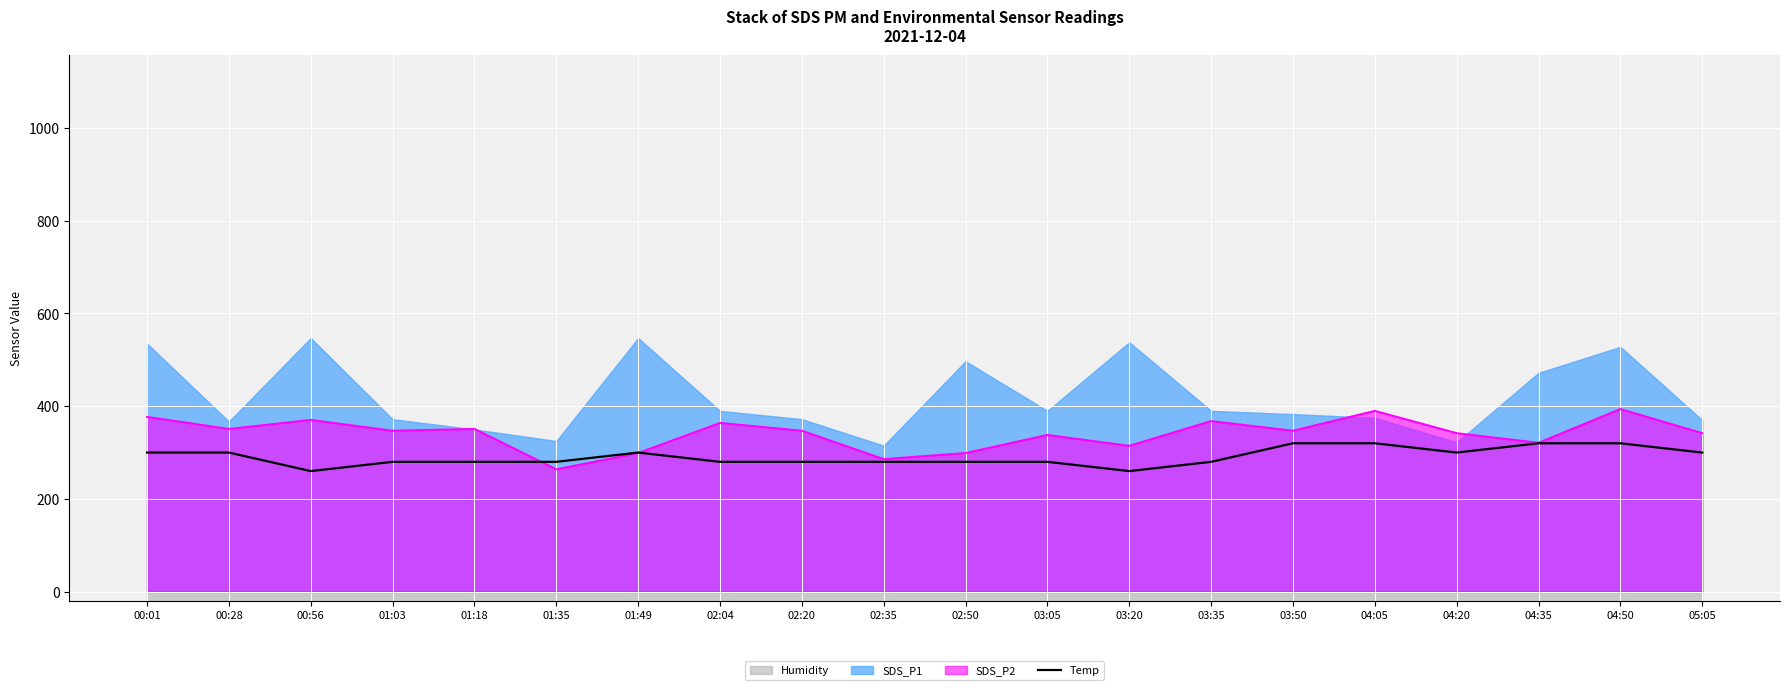

The value of Temp at 03:20 is 260.0. True or false?

True